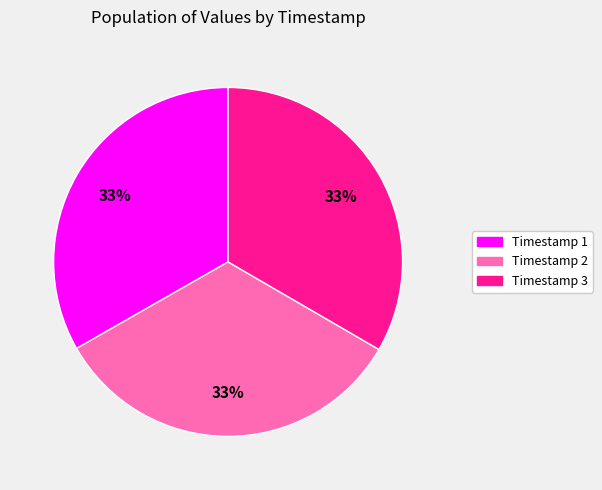

Is there a majority slice in this chart?

No